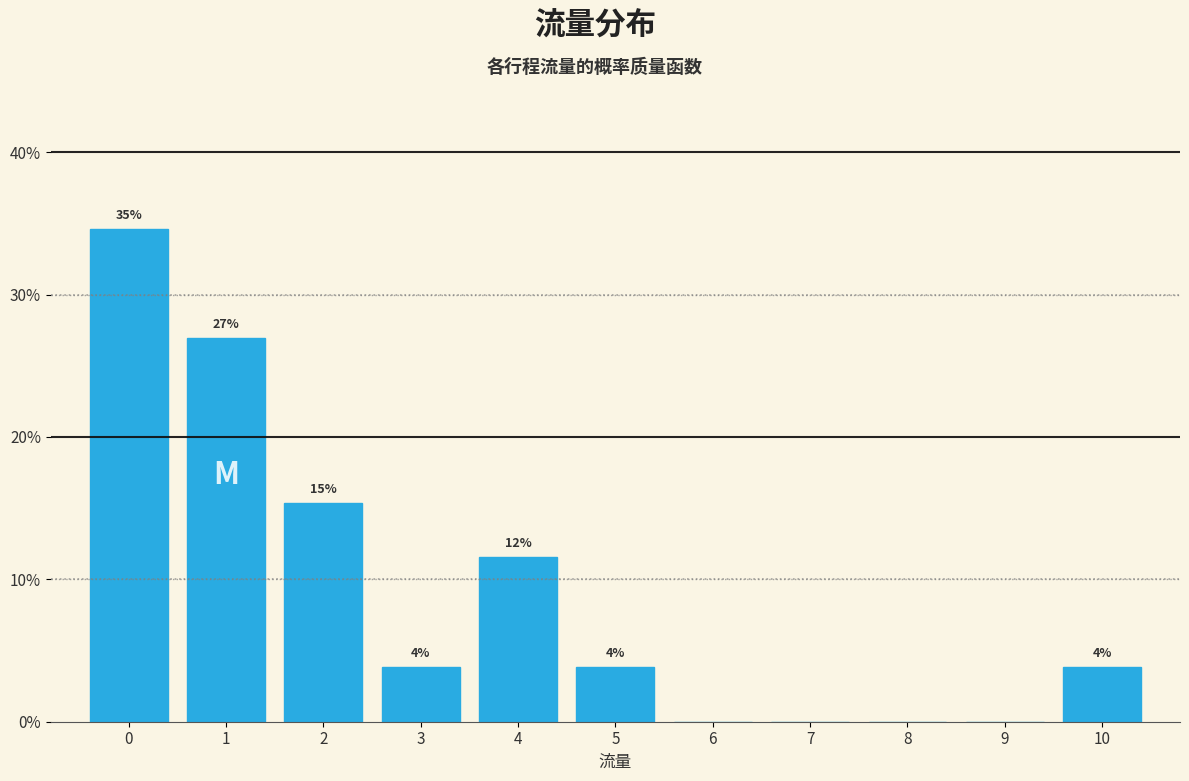

Are the bars horizontal?

No